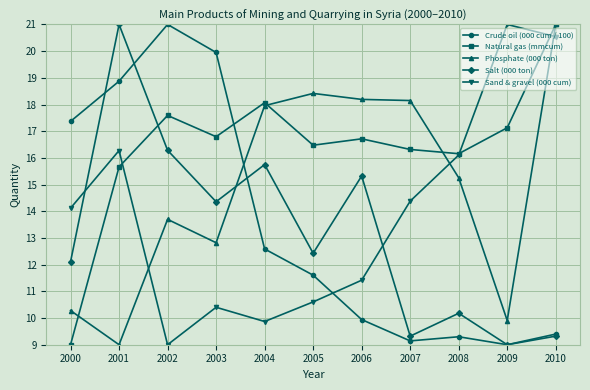

Where is the first local maximum for Crude oil (000 cum / 100)?

2002